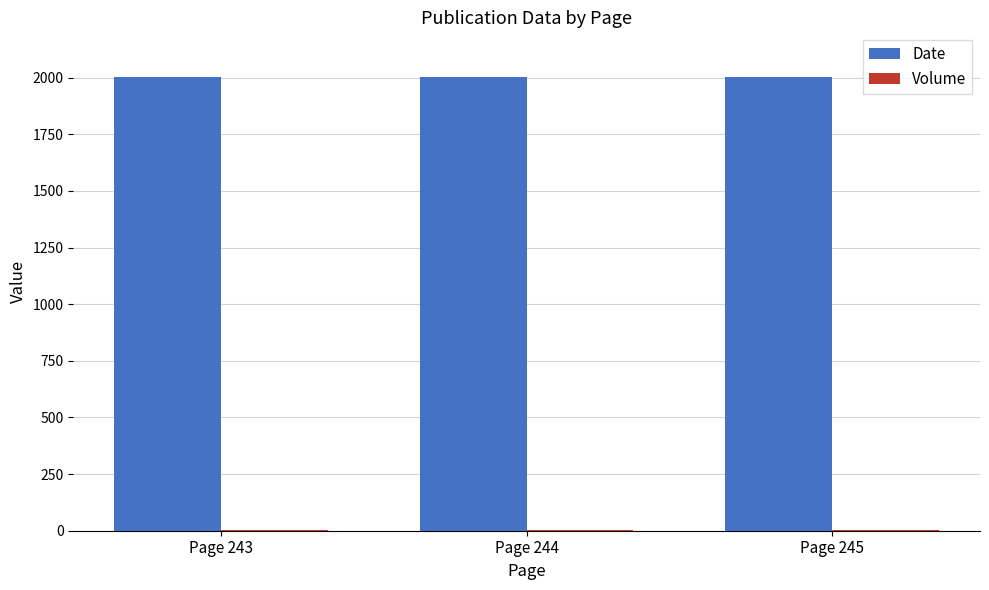

Is it true that Date equals 2005 at Page 245?

True